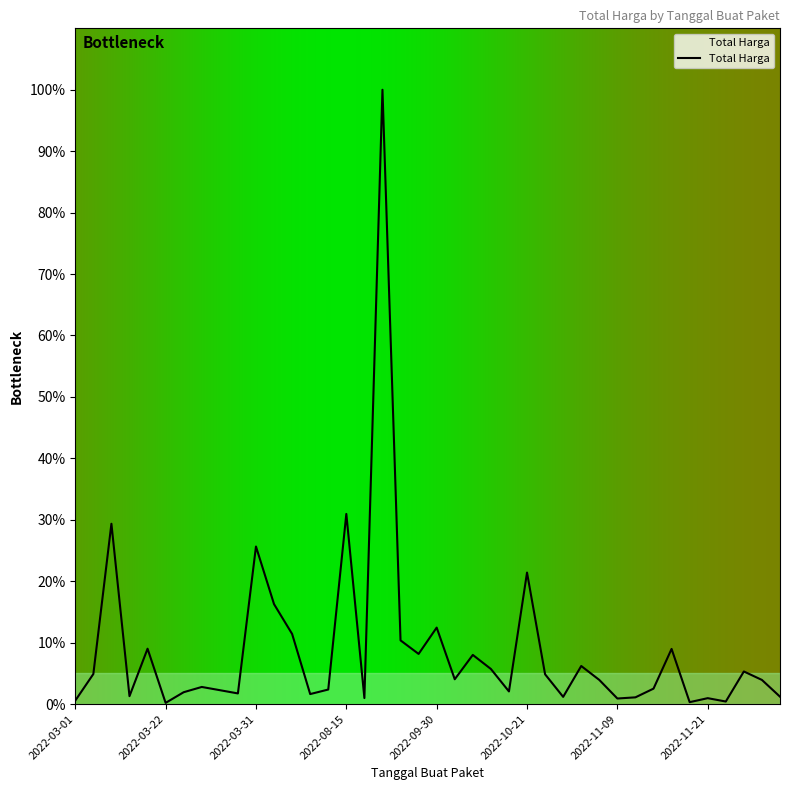

True or false: the data shows 2.8 at 2022-09-30.

False